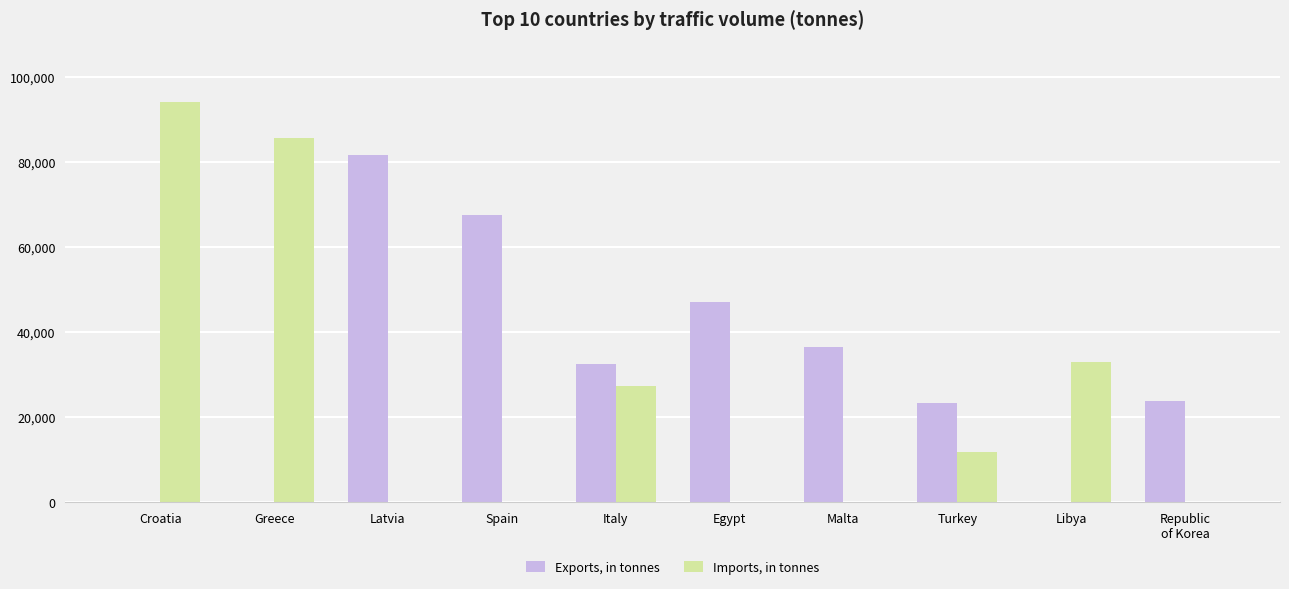

What are all the series names shown in the legend?

Exports, in tonnes, Imports, in tonnes